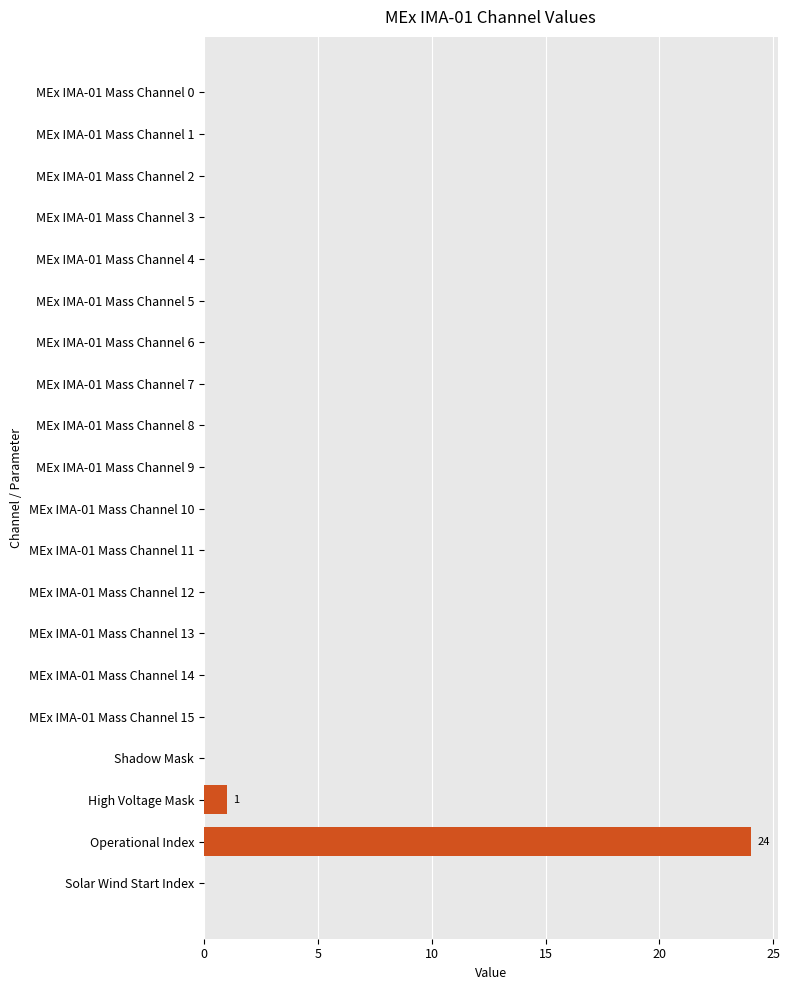

How many series are shown in this chart?

1